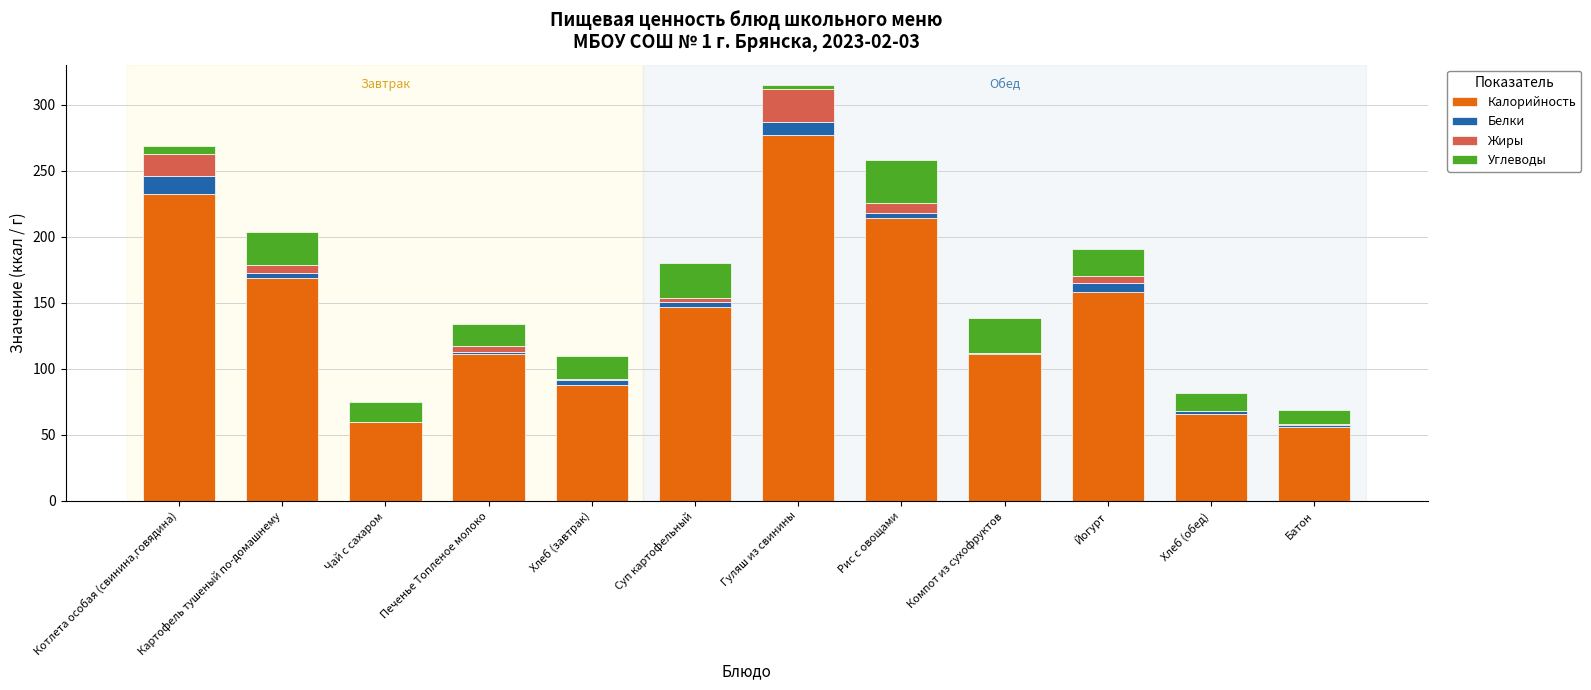

At which category is the sum across all series the highest?

Гуляш из свинины